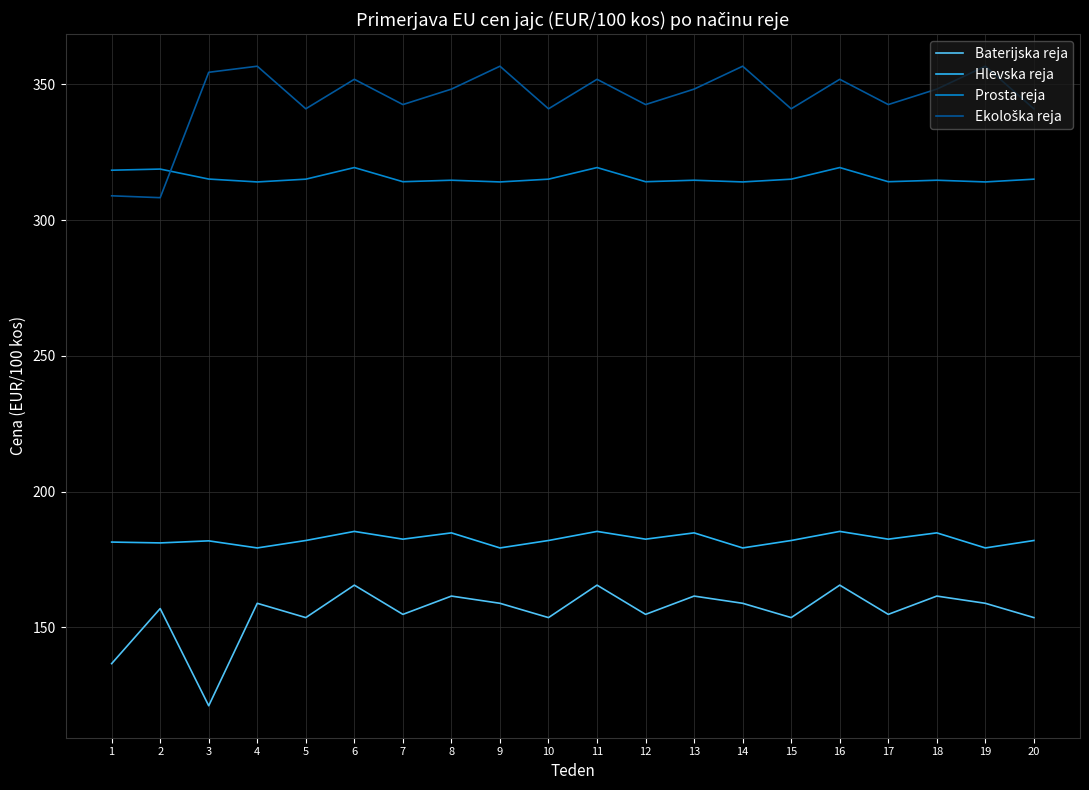

Is the value of Prosta reja at 16 greater than the value of Baterijska reja at 17?

Yes